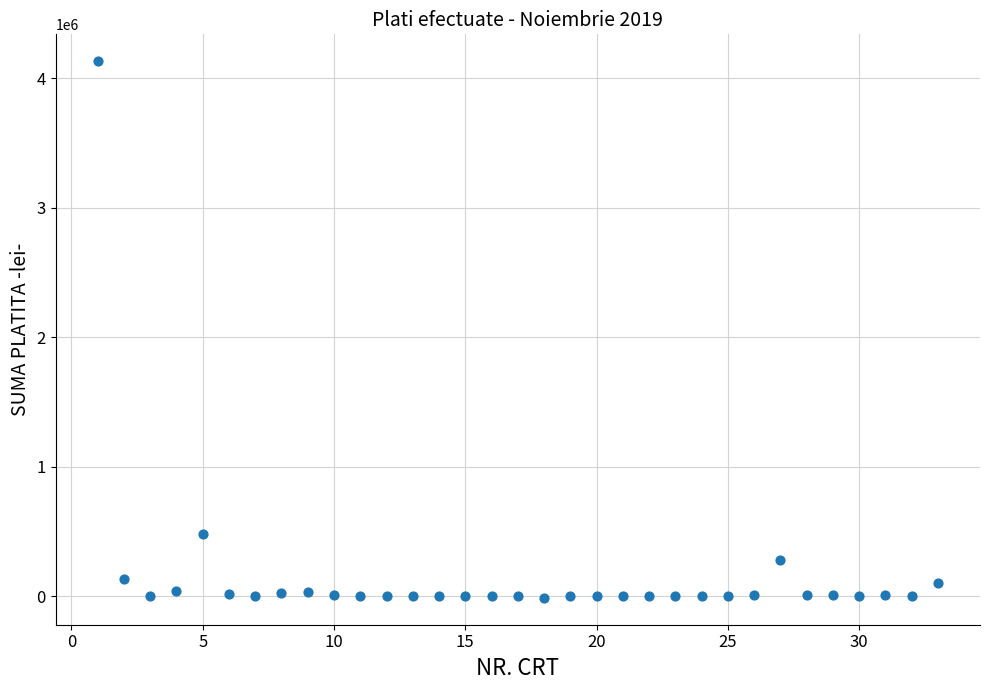

What is the range of X values (max minus min)?

32.0